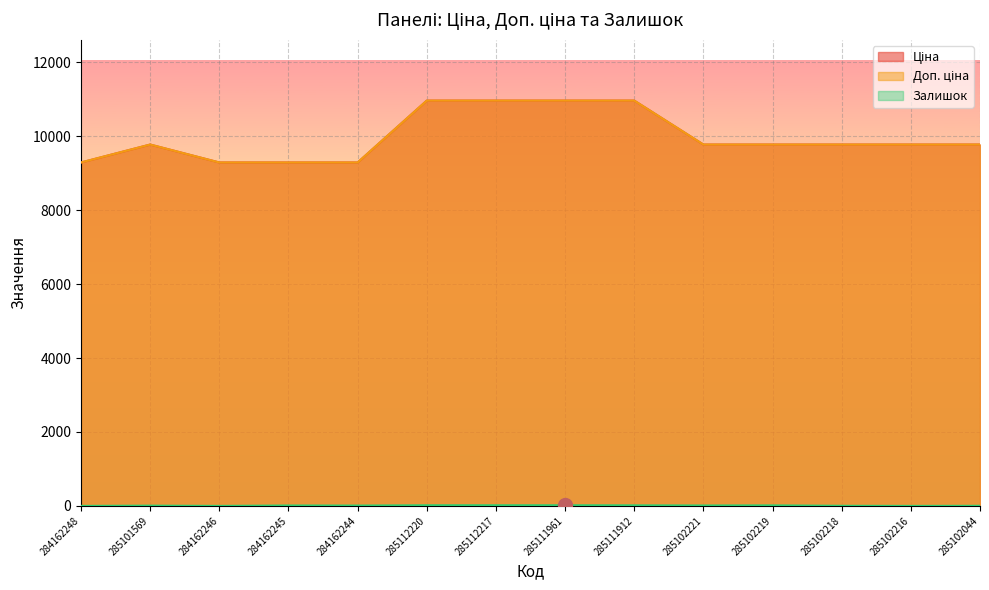

True or false: Доп. ціна and Залишок intersect in this chart.

False